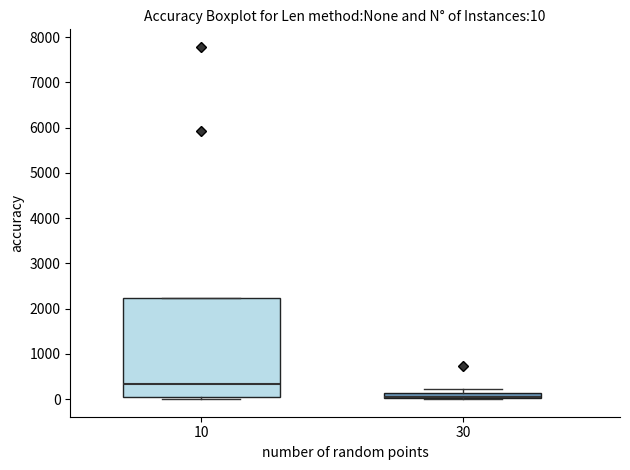

Which box is the tallest, from its lower edge to its upper edge?

10